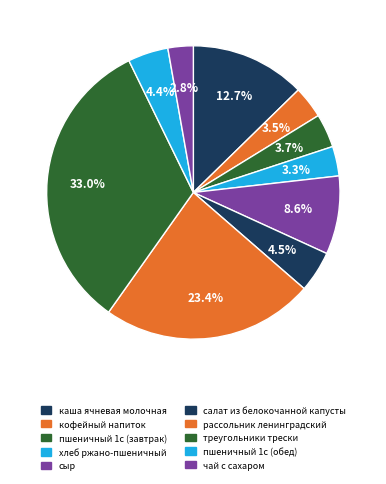

What is the change in value from каша ячневая молочная to салат из белокочанной капусты?

-8.4